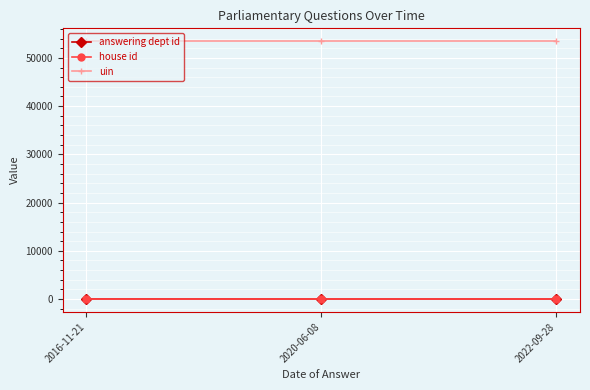

What is the label of the 2nd point from the left?

2020-06-08